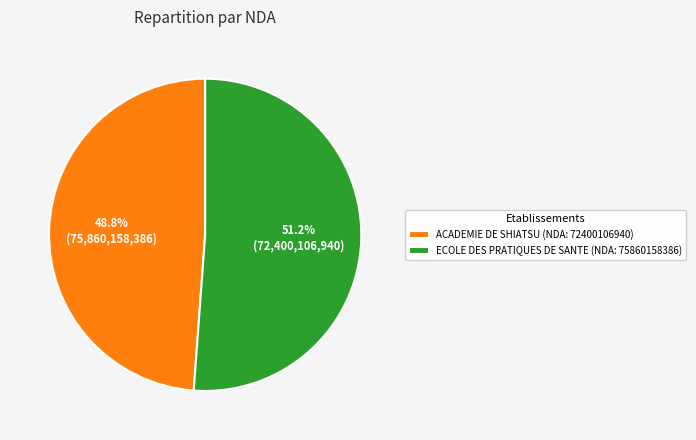

How many slices are in this pie chart?

2